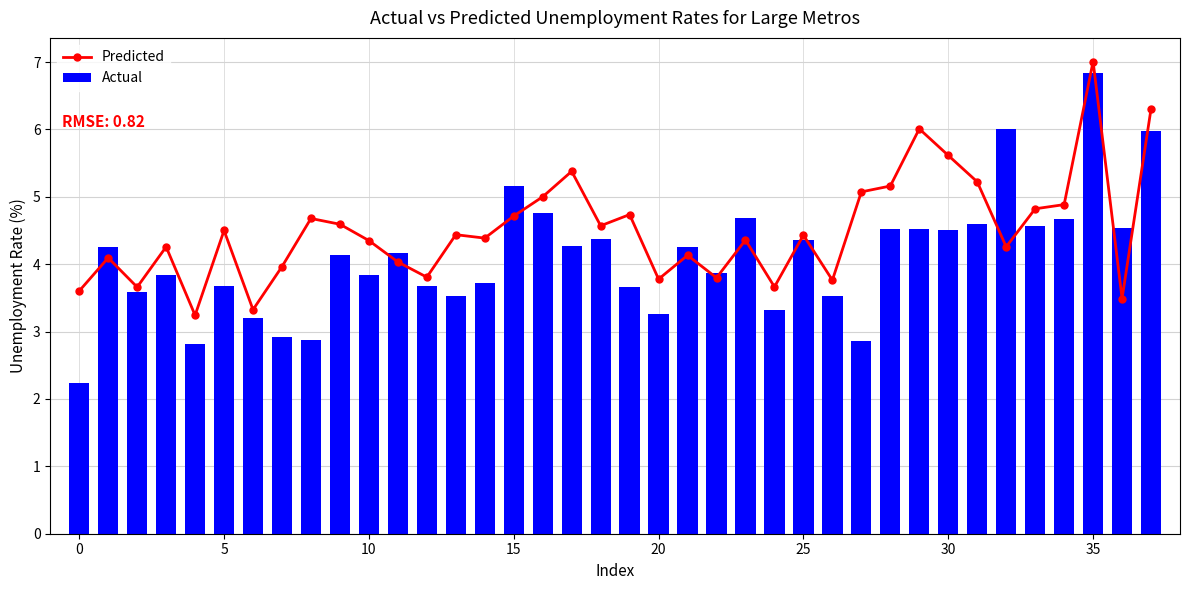

True or false: Actual has a value of 6.8 at 35.

True